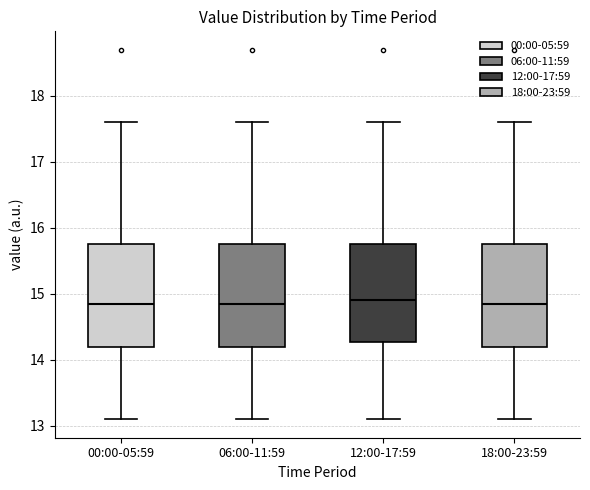

Reading left to right, transcribe this box plot: for each box, give where its median line is, the range the box spans, and where its two whiskers end, as read against the y-axis. The values are not printed on the chart, so give them approximately, as read against the axis.

00:00-05:59: median 14.9, box 14.2 to 15.8, whiskers 13.1 to 17.6
06:00-11:59: median 14.9, box 14.2 to 15.8, whiskers 13.1 to 17.6
12:00-17:59: median 14.9, box 14.3 to 15.8, whiskers 13.1 to 17.6
18:00-23:59: median 14.9, box 14.2 to 15.8, whiskers 13.1 to 17.6